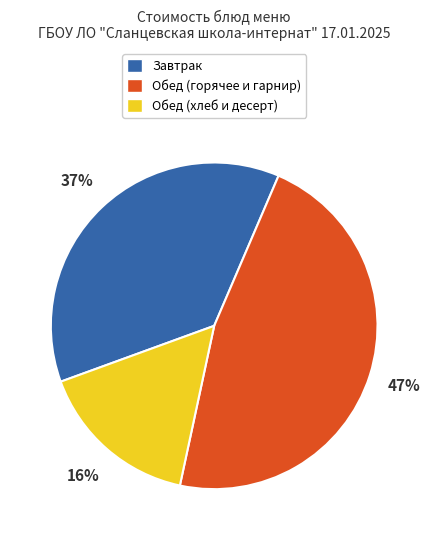

To the nearest percent, what is the difference between the largest and smallest slice percentages?

31%